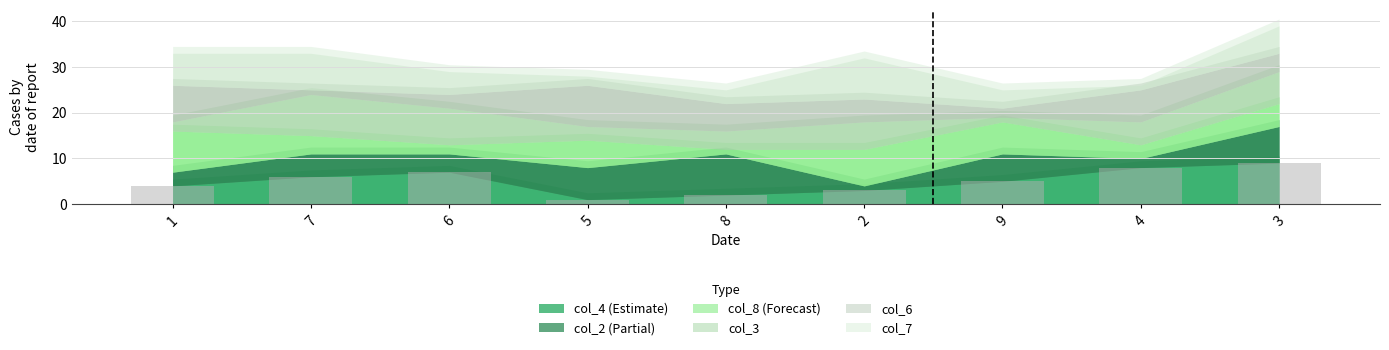

The value at 5 is 1. True or false?

True